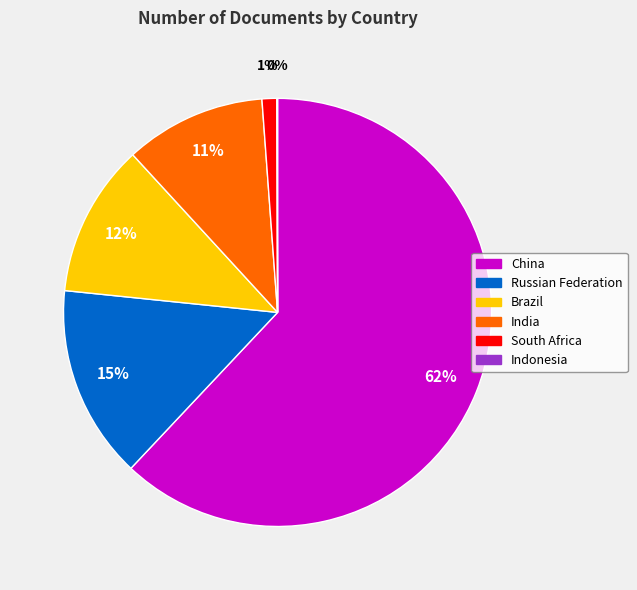

Is the sum of India and South Africa greater than half?

No